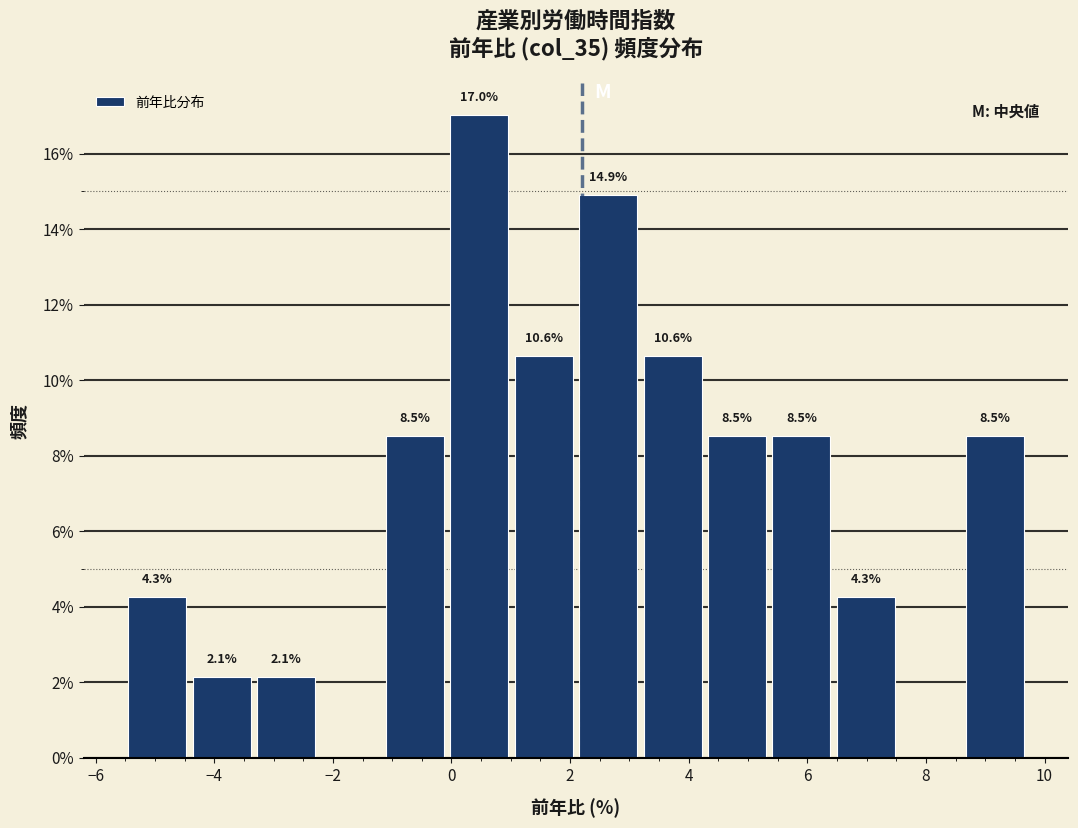

Which range on the x-axis has the tallest bar?

0.0 to 1.0